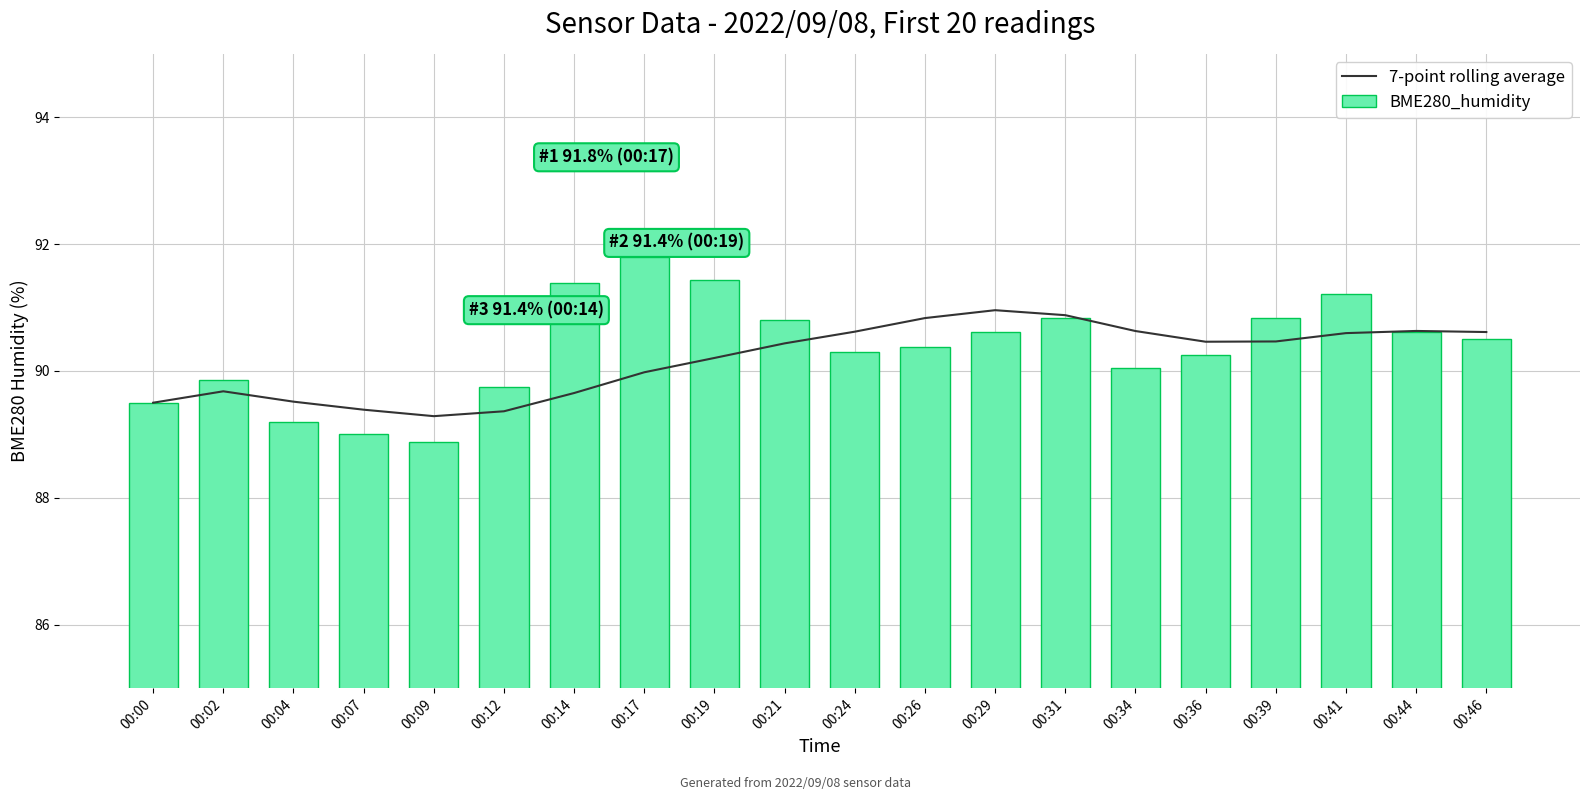

What is the difference between the second highest and second lowest values in the 7-point rolling average series?

1.5